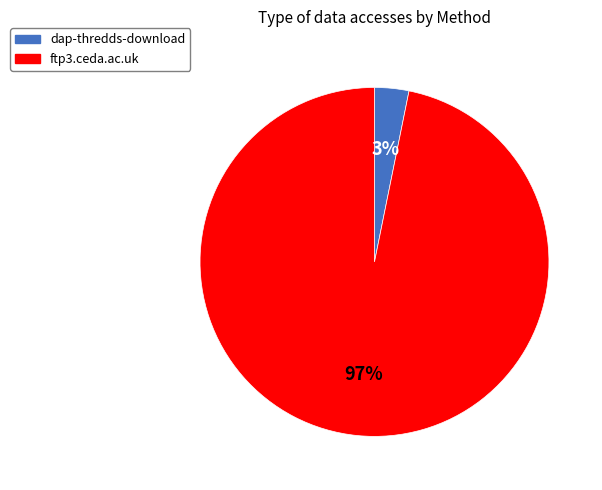

What percentage is the dap-thredds-download slice, to the nearest percent?

3%